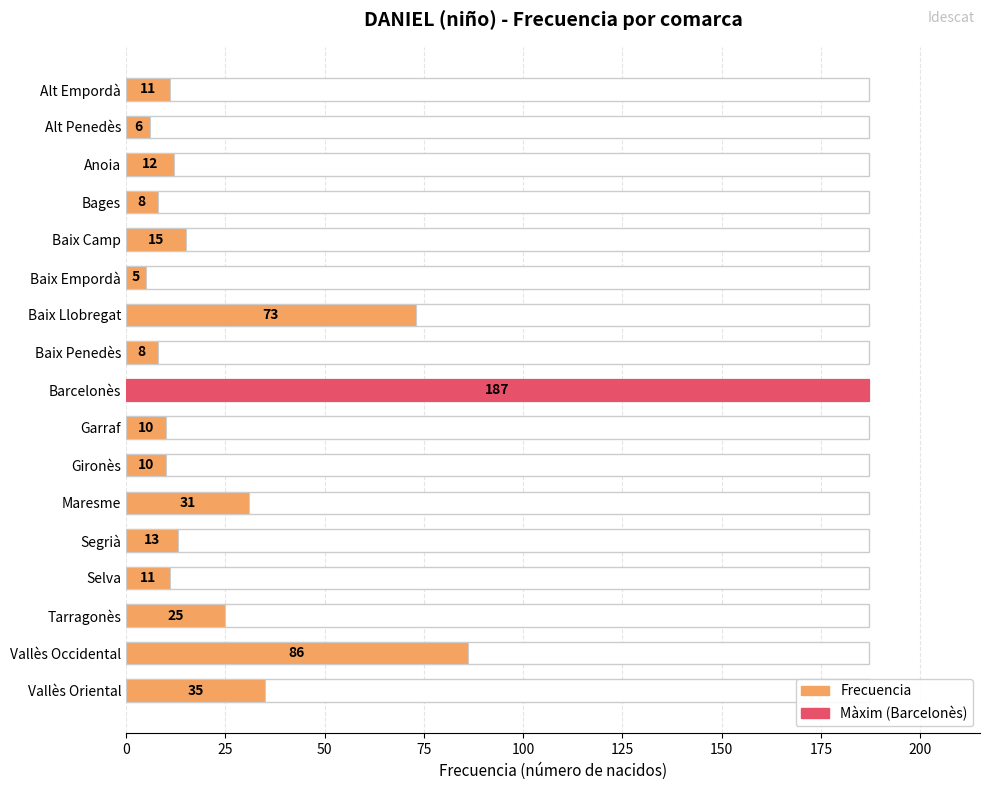

Is it true that the value at Vallès Occidental is 59?

False